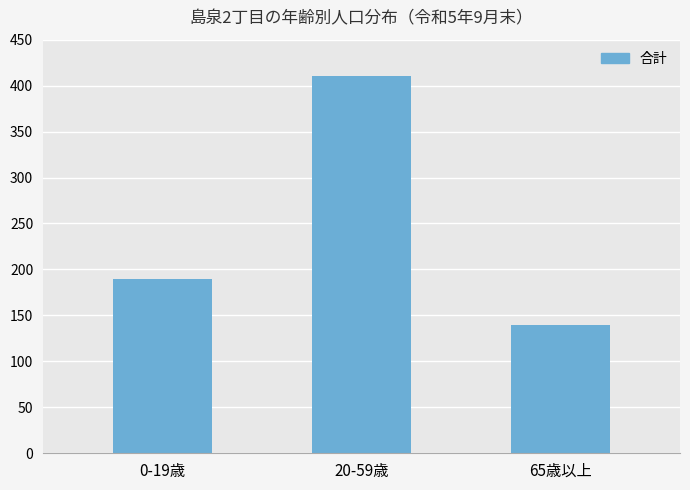

Rank the categories by value from highest to lowest.

20-59歳, 0-19歳, 65歳以上